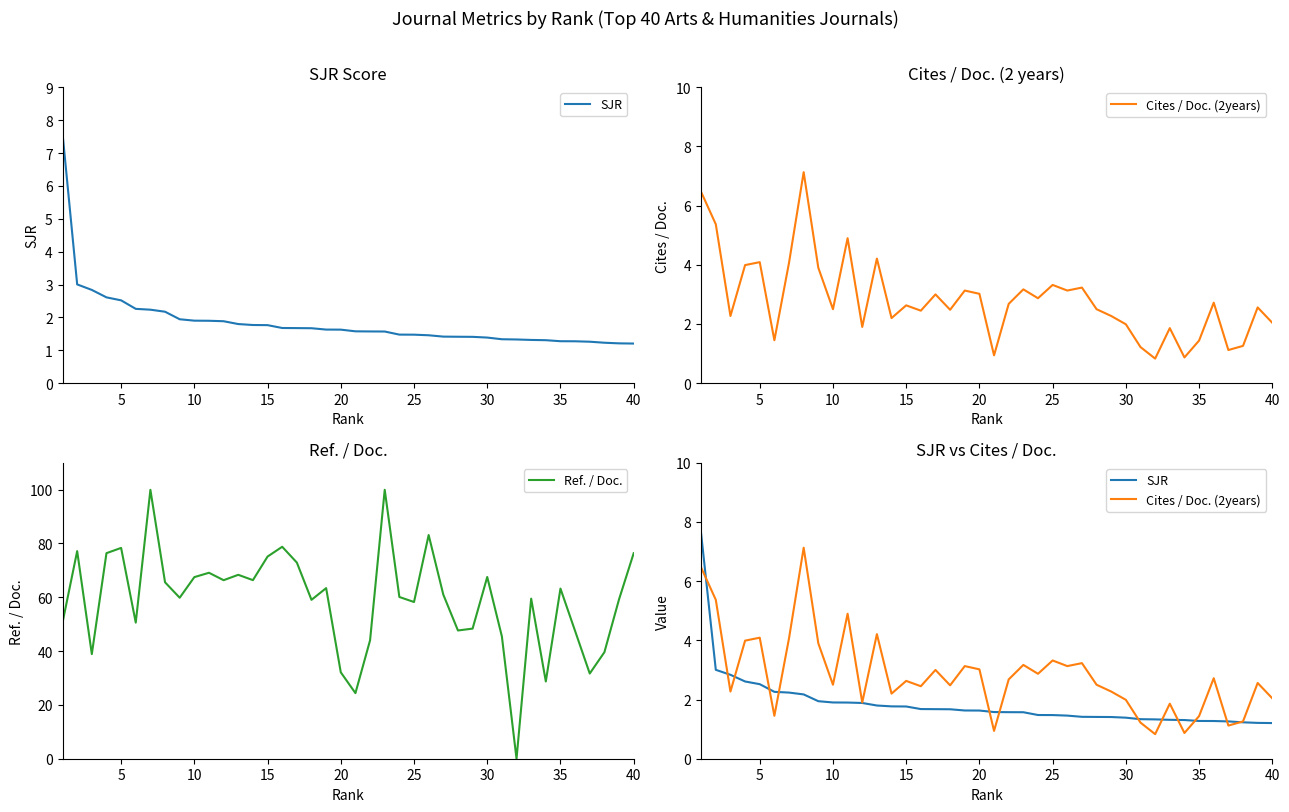

Reading left to right, extract all data points from this chart.

SJR: 7.6	3.0	2.8	2.6	2.5	2.3	2.2	2.2	1.9	1.9	1.9	1.9	1.8	1.8	1.8	1.7	1.7	1.7	1.6	1.6	1.6	1.6	1.6	1.5	1.5	1.5	1.4	1.4	1.4	1.4	1.3	1.3	1.3	1.3	1.3	1.3	1.3	1.2	1.2	1.2
Cites / Doc. (2years): 6.5	5.4	2.3	4.0	4.1	1.4	4.1	7.1	3.9	2.5	4.9	1.9	4.2	2.2	2.6	2.5	3.0	2.5	3.1	3.0	0.9	2.7	3.2	2.9	3.3	3.1	3.2	2.5	2.3	2.0	1.2	0.8	1.9	0.9	1.4	2.7	1.1	1.3	2.6	2.0
Ref. / Doc.: 50.6	77.2	38.9	76.4	78.4	50.6	100.0	65.6	59.8	67.5	69.1	66.4	68.4	66.4	75.1	78.8	72.9	59.1	63.4	32.1	24.4	44.0	100.0	60.1	58.2	83.2	61.0	47.7	48.4	67.5	45.5	0.0	59.5	28.7	63.2	47.5	31.7	39.6	59.2	76.4